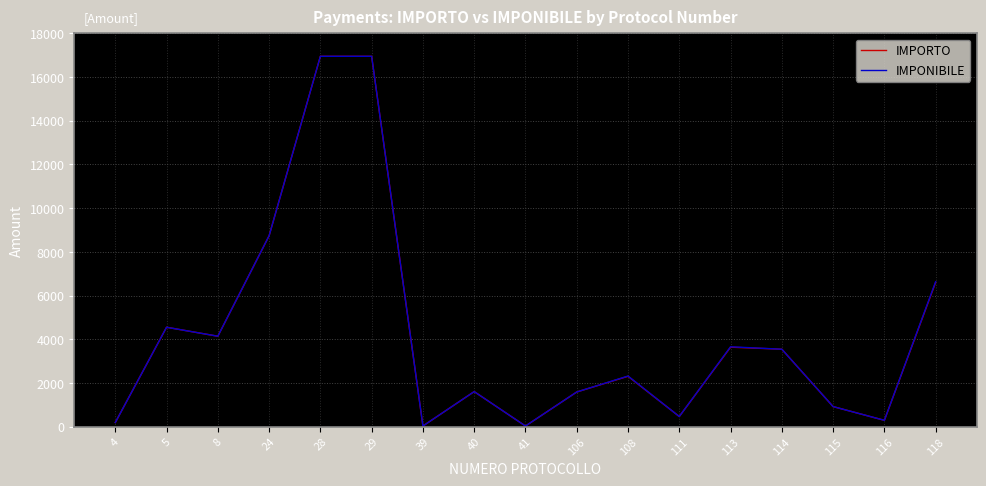

The value of IMPONIBILE at 113 is 3653.7. True or false?

True